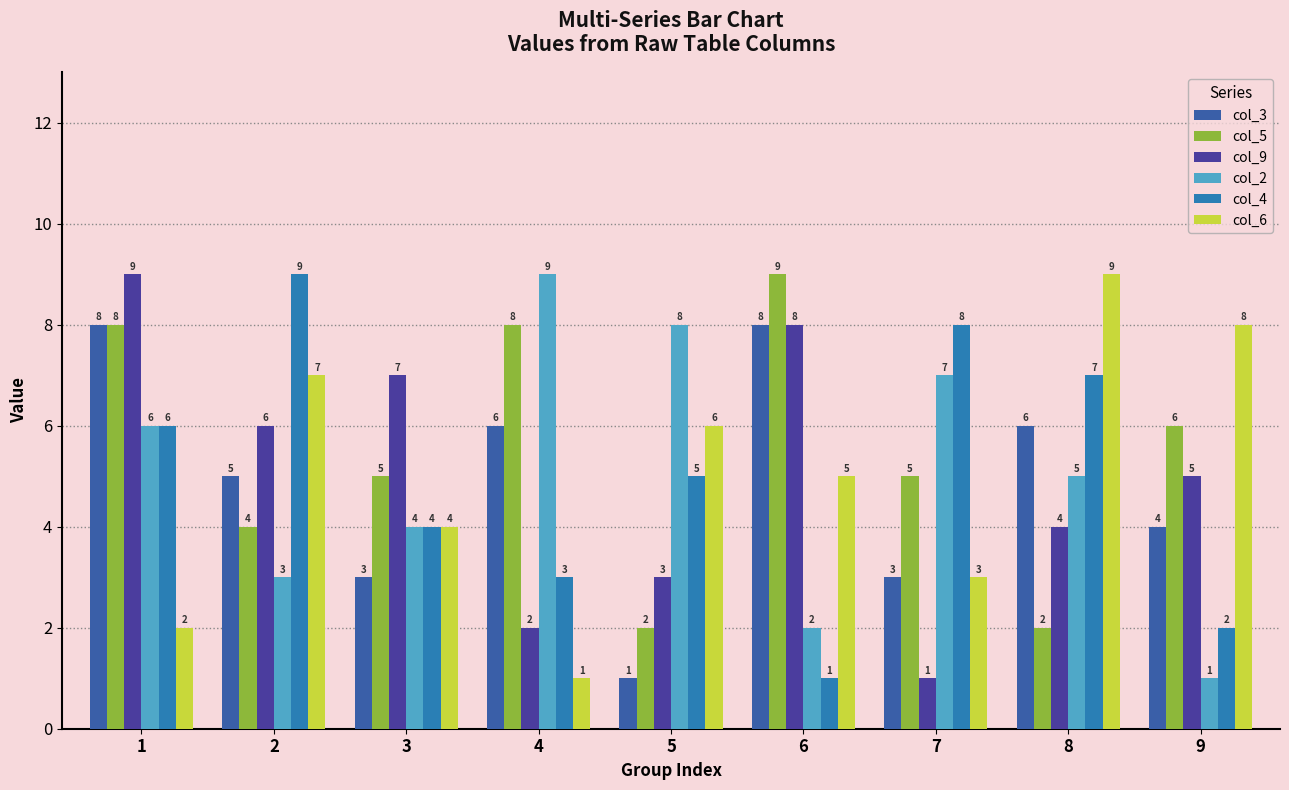

What is the total value across all series at 5?

25